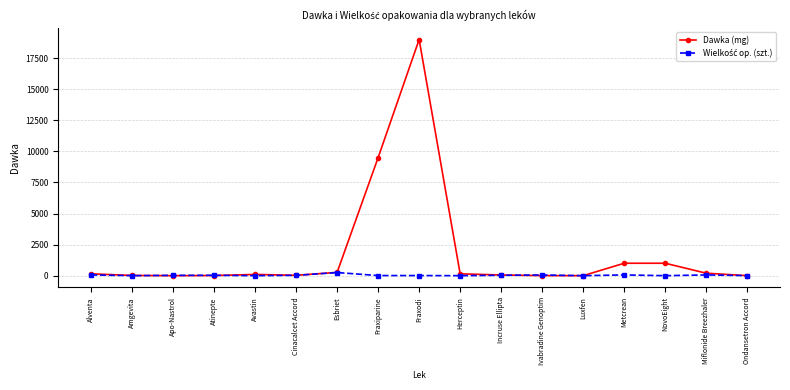

What is the label of the 14th point from the left?

Metcrean